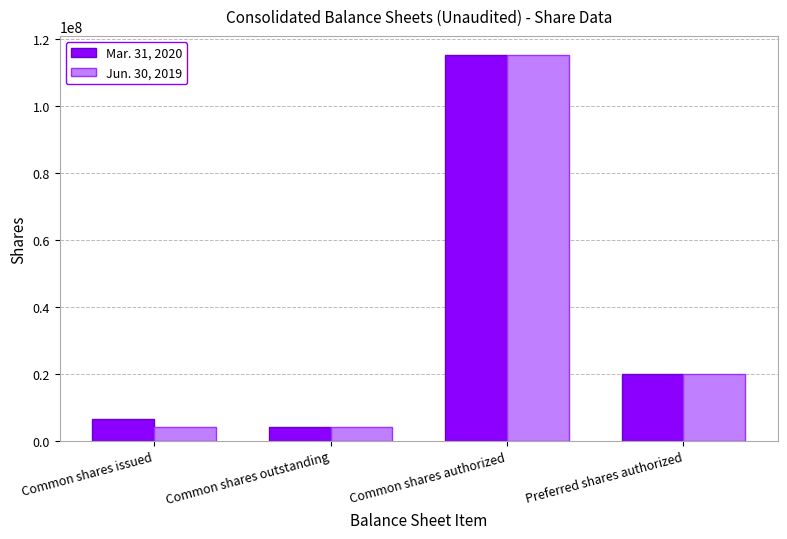

Reading left to right, list all the values displayed in this chart.

Mar. 31, 2020: 6350129	3986912	115197165	20000000
Jun. 30, 2019: 3986912	3986912	115197165	20000000